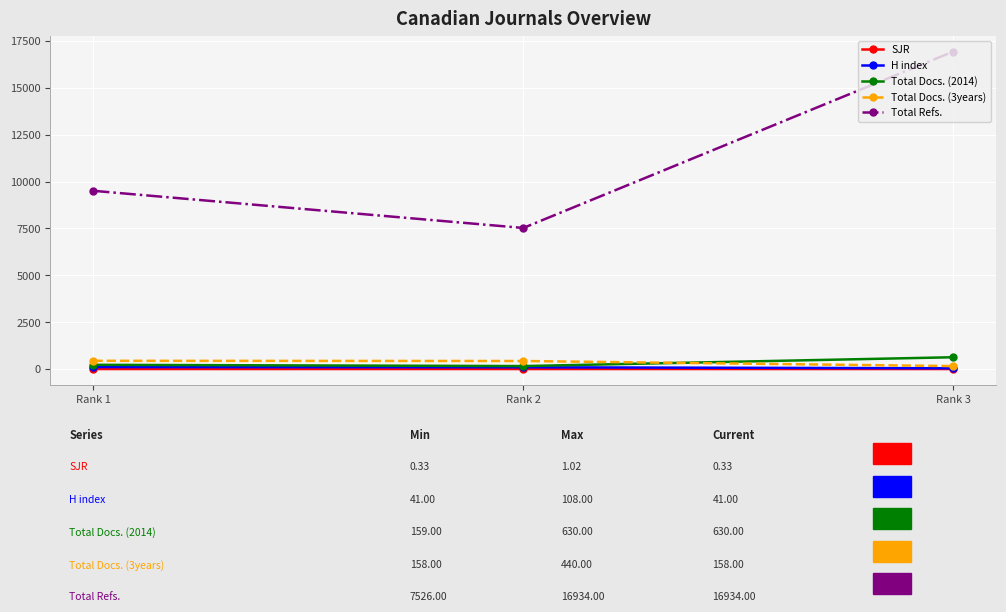

The SJR series shows 0.3 at Rank 3. True or false?

True